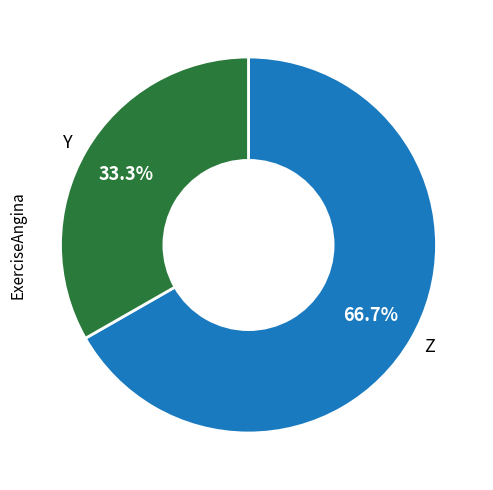

Is there a majority slice in this chart?

Yes